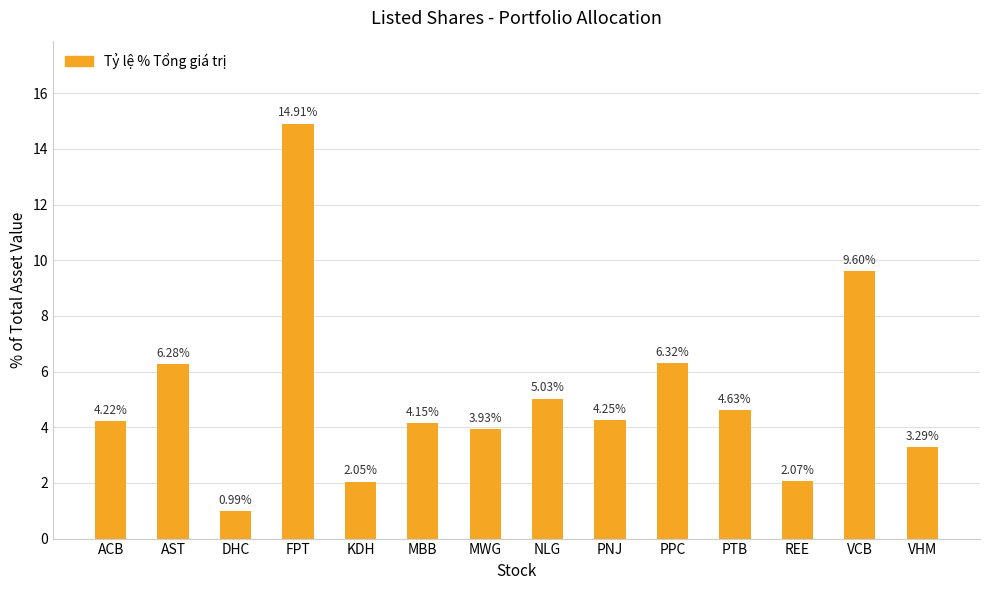

Between VHM and AST, which is larger?

AST